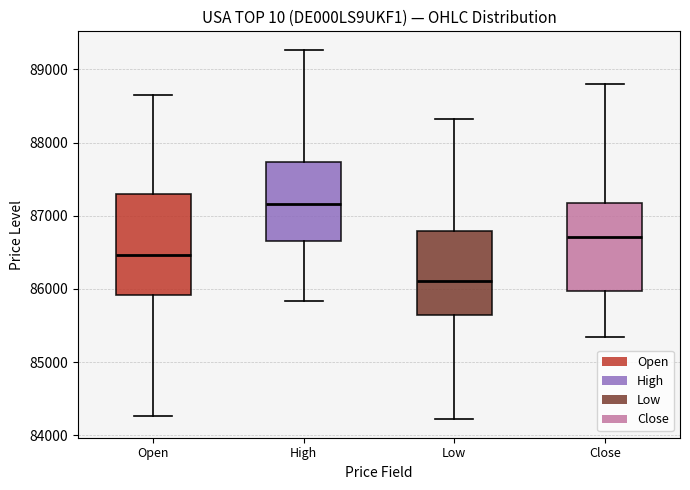

Where does the median line of the box for Low sit on the y-axis? The values are not printed on the chart, so give them approximately, as read against the axis.

86100